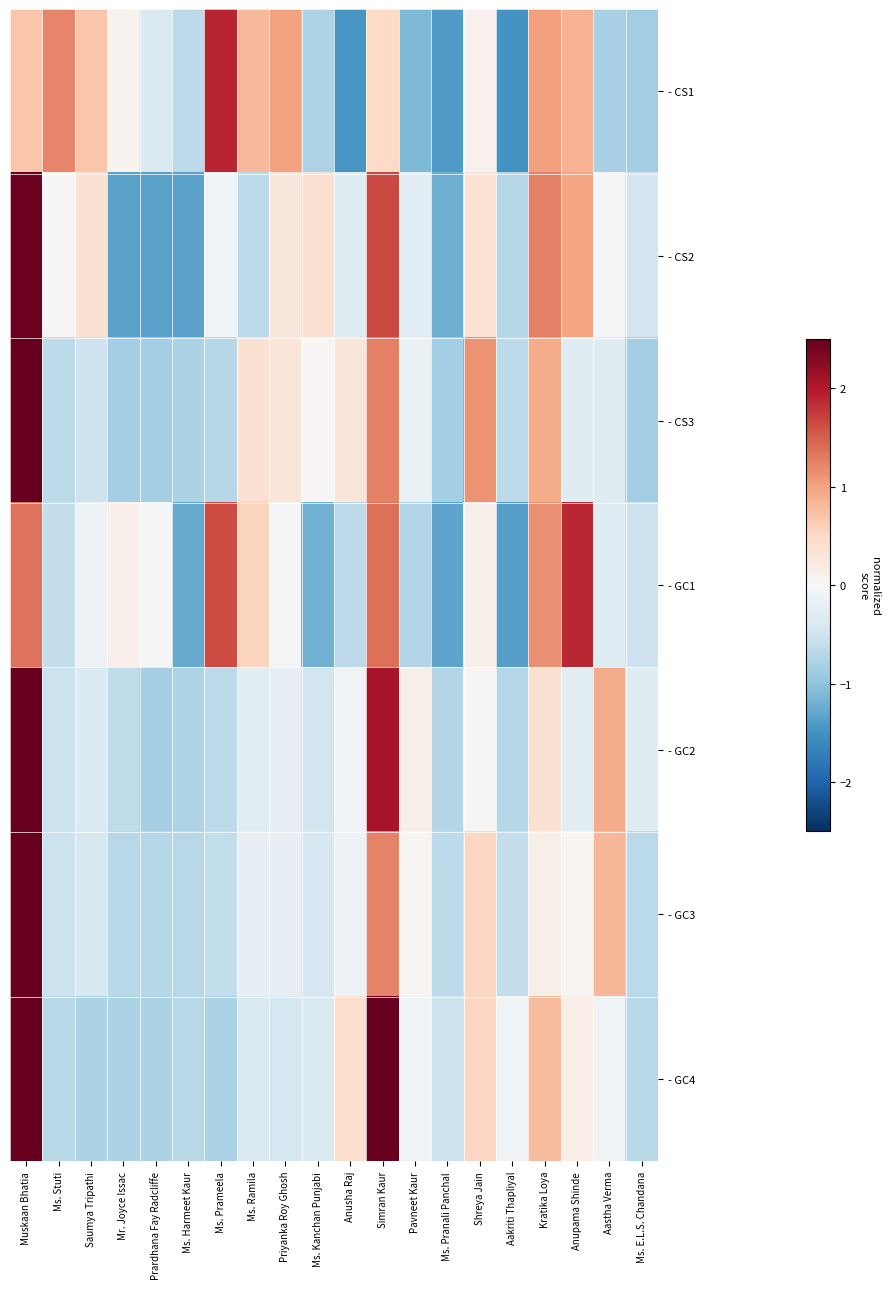

Reading left to right, extract all data points from this chart.

- CS1: Muskaan Bhatia=0.7	Ms. Stuti=1.2	Saumya Tripathi=0.7	Mr. Joyce Issac=0.1	Prardhana Fay Radcliffe=-0.4	Ms. Harmeet Kaur=-0.7	Ms. Prameela=1.9	Ms. Ramila=0.8	Priyanka Roy Ghosh=1.0	Ms. Kanchan Punjabi=-0.8	Anusha Raj=-1.5	Simran Kaur=0.5	Pavneet Kaur=-1.1	Ms. Pranali Panchal=-1.4	Shreya Jain=0.1	Aakriti Thapliyal=-1.5	Kratika Loya=1.0	Anupama Shinde=0.9	Aastha Verma=-0.8	Ms. E.L.S. Chandana=-0.9
- CS2: Muskaan Bhatia=2.5	Ms. Stuti=0.0	Saumya Tripathi=0.4	Mr. Joyce Issac=-1.3	Prardhana Fay Radcliffe=-1.3	Ms. Harmeet Kaur=-1.3	Ms. Prameela=-0.1	Ms. Ramila=-0.7	Priyanka Roy Ghosh=0.3	Ms. Kanchan Punjabi=0.4	Anusha Raj=-0.3	Simran Kaur=1.6	Pavneet Kaur=-0.3	Ms. Pranali Panchal=-1.2	Shreya Jain=0.4	Aakriti Thapliyal=-0.7	Kratika Loya=1.3	Anupama Shinde=1.0	Aastha Verma=-0.0	Ms. E.L.S. Chandana=-0.5
- CS3: Muskaan Bhatia=3.2	Ms. Stuti=-0.7	Saumya Tripathi=-0.5	Mr. Joyce Issac=-0.9	Prardhana Fay Radcliffe=-0.9	Ms. Harmeet Kaur=-0.8	Ms. Prameela=-0.7	Ms. Ramila=0.4	Priyanka Roy Ghosh=0.3	Ms. Kanchan Punjabi=0.0	Anusha Raj=0.3	Simran Kaur=1.3	Pavneet Kaur=-0.2	Ms. Pranali Panchal=-0.9	Shreya Jain=1.1	Aakriti Thapliyal=-0.7	Kratika Loya=0.9	Anupama Shinde=-0.3	Aastha Verma=-0.3	Ms. E.L.S. Chandana=-0.9
- GC1: Muskaan Bhatia=1.4	Ms. Stuti=-0.6	Saumya Tripathi=-0.1	Mr. Joyce Issac=0.1	Prardhana Fay Radcliffe=-0.0	Ms. Harmeet Kaur=-1.3	Ms. Prameela=1.6	Ms. Ramila=0.5	Priyanka Roy Ghosh=-0.1	Ms. Kanchan Punjabi=-1.2	Anusha Raj=-0.7	Simran Kaur=1.4	Pavneet Kaur=-0.7	Ms. Pranali Panchal=-1.3	Shreya Jain=0.1	Aakriti Thapliyal=-1.4	Kratika Loya=1.1	Anupama Shinde=1.9	Aastha Verma=-0.3	Ms. E.L.S. Chandana=-0.5
- GC2: Muskaan Bhatia=3.3	Ms. Stuti=-0.5	Saumya Tripathi=-0.4	Mr. Joyce Issac=-0.6	Prardhana Fay Radcliffe=-0.8	Ms. Harmeet Kaur=-0.8	Ms. Prameela=-0.7	Ms. Ramila=-0.3	Priyanka Roy Ghosh=-0.2	Ms. Kanchan Punjabi=-0.5	Anusha Raj=-0.1	Simran Kaur=2.1	Pavneet Kaur=0.1	Ms. Pranali Panchal=-0.7	Shreya Jain=0.0	Aakriti Thapliyal=-0.7	Kratika Loya=0.4	Anupama Shinde=-0.3	Aastha Verma=0.9	Ms. E.L.S. Chandana=-0.3
- GC3: Muskaan Bhatia=3.7	Ms. Stuti=-0.5	Saumya Tripathi=-0.4	Mr. Joyce Issac=-0.7	Prardhana Fay Radcliffe=-0.7	Ms. Harmeet Kaur=-0.7	Ms. Prameela=-0.6	Ms. Ramila=-0.2	Priyanka Roy Ghosh=-0.2	Ms. Kanchan Punjabi=-0.4	Anusha Raj=-0.1	Simran Kaur=1.2	Pavneet Kaur=0.1	Ms. Pranali Panchal=-0.6	Shreya Jain=0.5	Aakriti Thapliyal=-0.6	Kratika Loya=0.1	Anupama Shinde=0.1	Aastha Verma=0.8	Ms. E.L.S. Chandana=-0.7
- GC4: Muskaan Bhatia=2.8	Ms. Stuti=-0.7	Saumya Tripathi=-0.8	Mr. Joyce Issac=-0.8	Prardhana Fay Radcliffe=-0.8	Ms. Harmeet Kaur=-0.7	Ms. Prameela=-0.8	Ms. Ramila=-0.4	Priyanka Roy Ghosh=-0.4	Ms. Kanchan Punjabi=-0.4	Anusha Raj=0.4	Simran Kaur=2.5	Pavneet Kaur=-0.1	Ms. Pranali Panchal=-0.5	Shreya Jain=0.5	Aakriti Thapliyal=-0.1	Kratika Loya=0.8	Anupama Shinde=0.2	Aastha Verma=-0.1	Ms. E.L.S. Chandana=-0.7